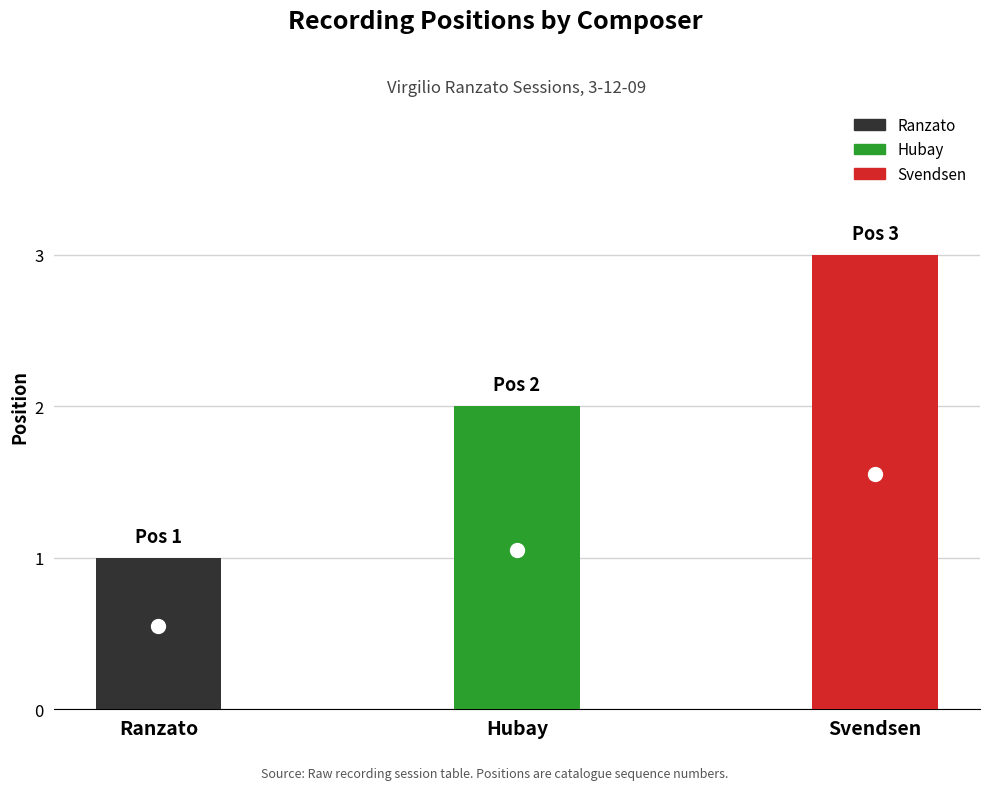

Is it true that the value at Hubay is 3?

False